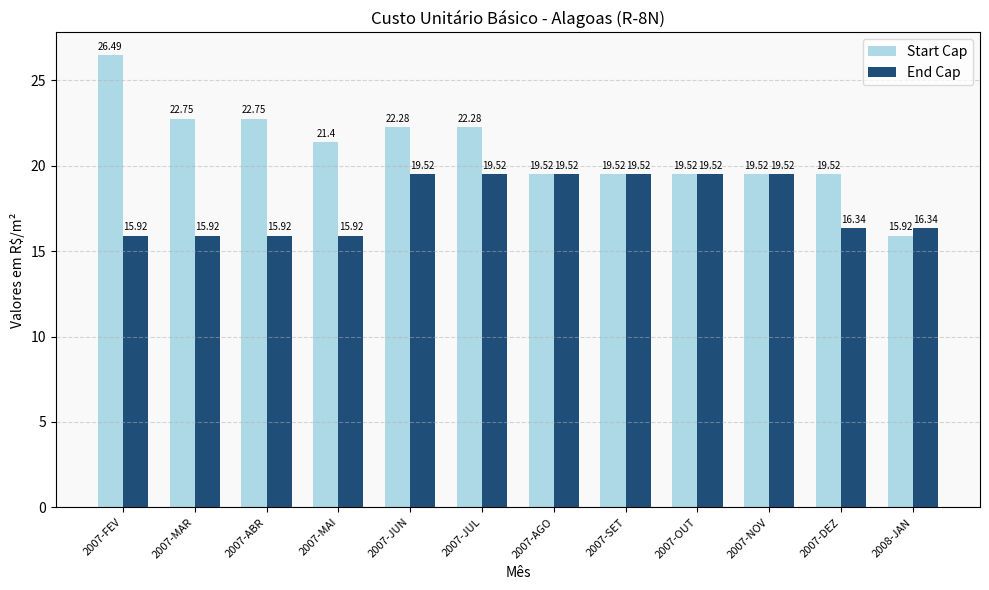

Where does the End Cap series first go above 19?

2007-JUN